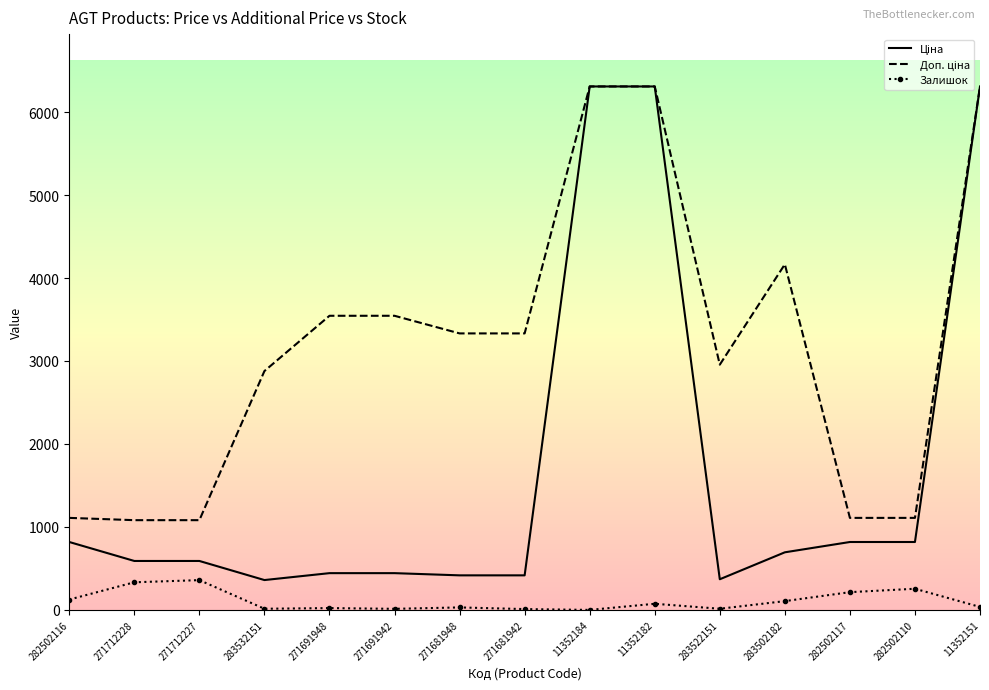

Is it true that Залишок equals 14.0 at 283522151?

True